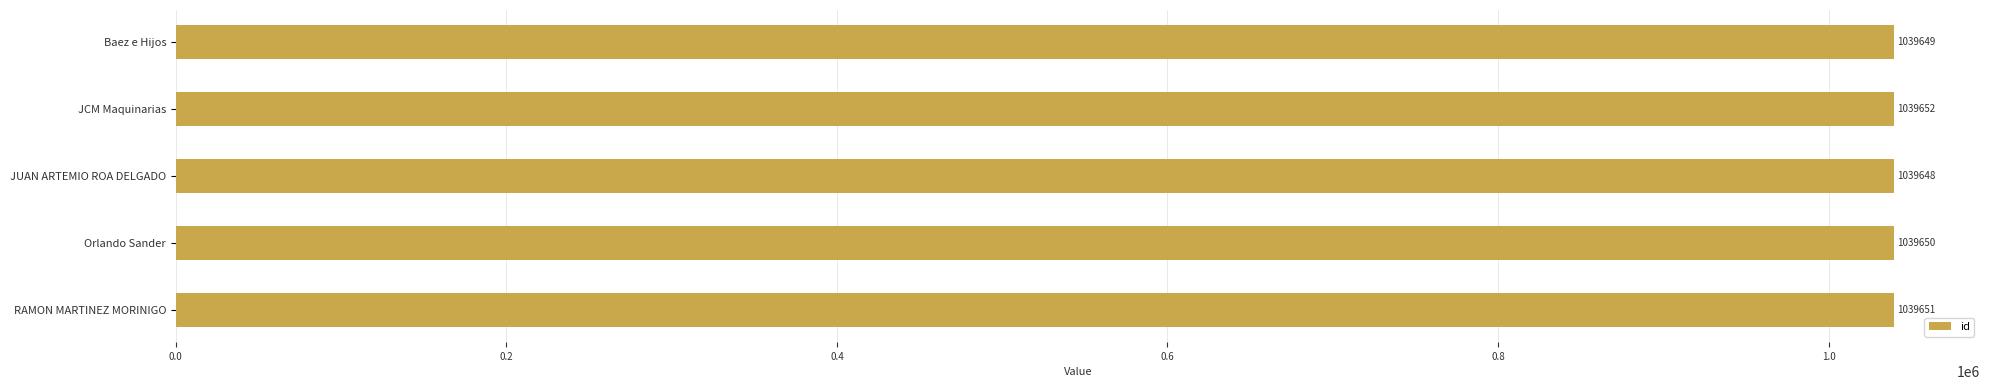

What position from the bottom is JUAN ARTEMIO ROA DELGADO?

3